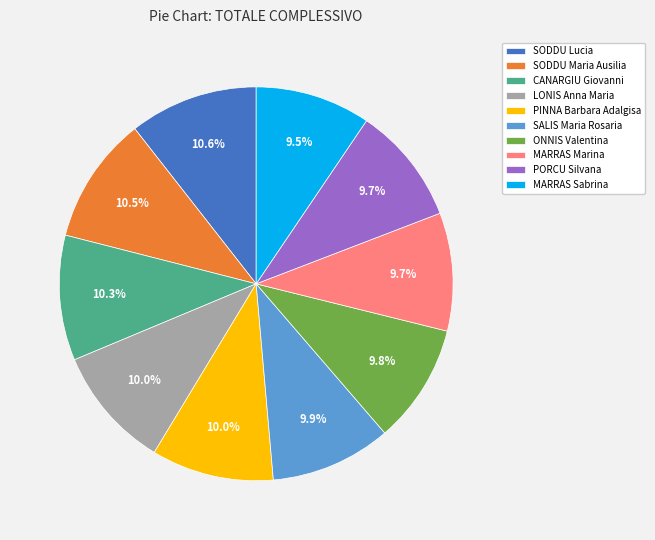

What percentage is NOT represented by CANARGIU Giovanni?

89.7%